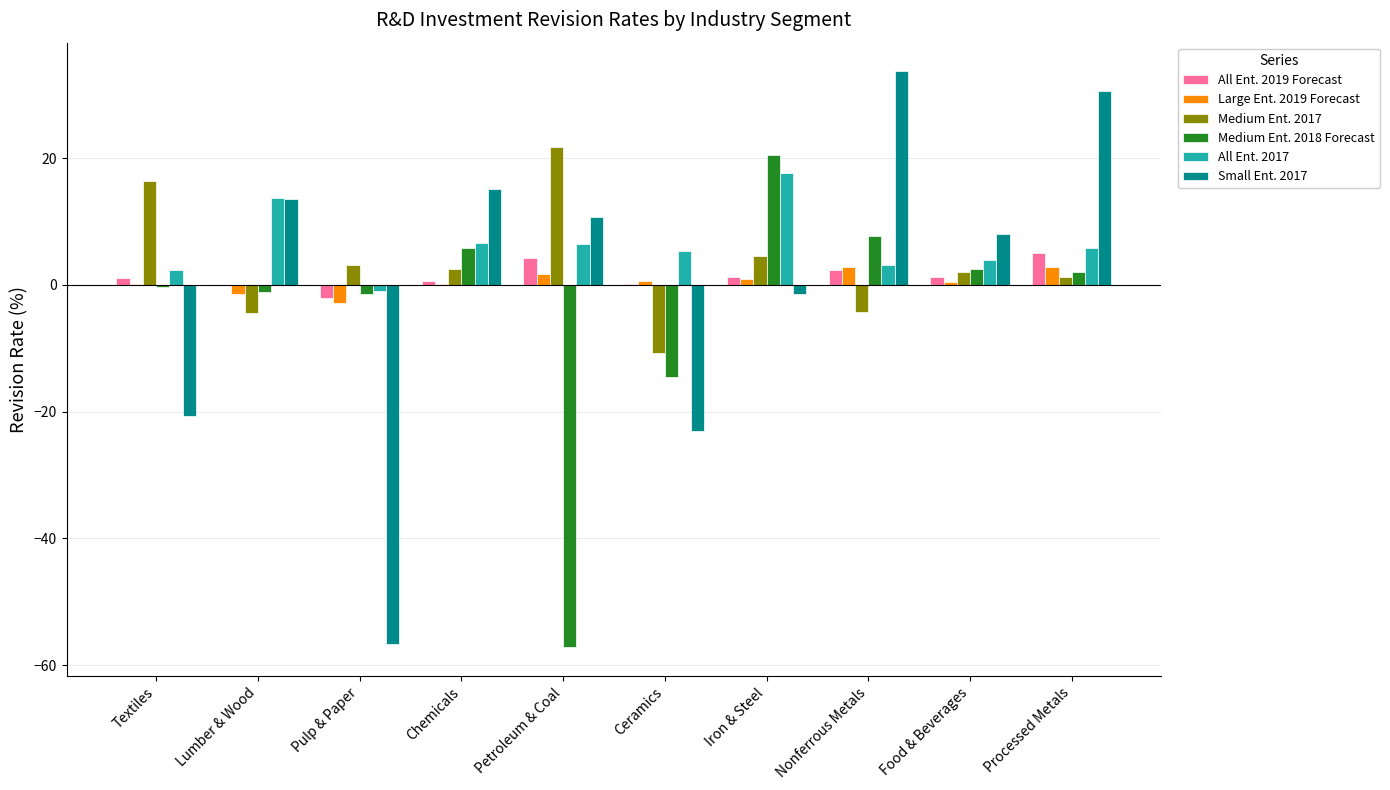

Between Textiles and Lumber & Wood, which series saw the biggest shift?

Small Ent. 2017